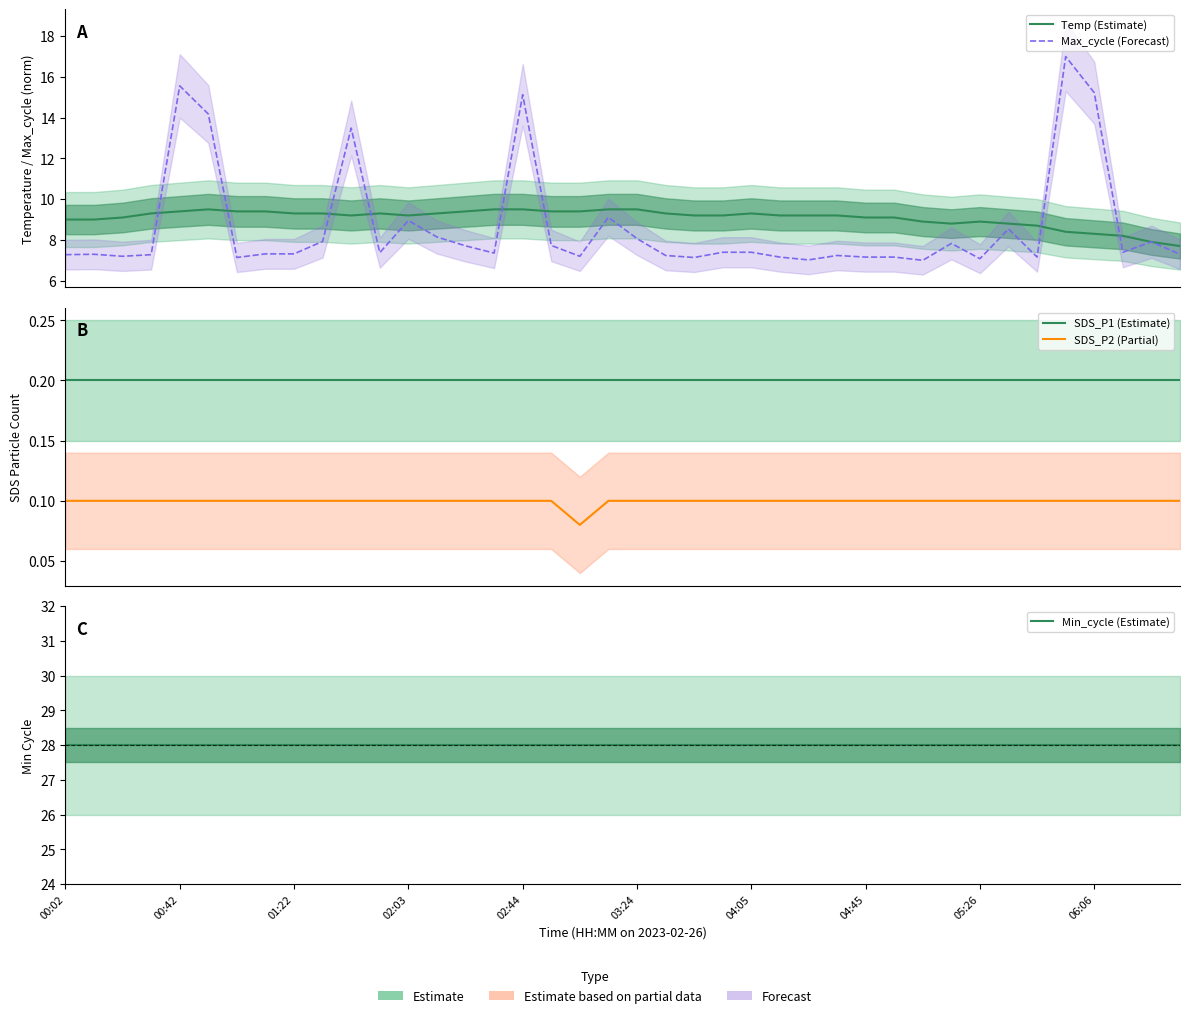

At 30, list the series in order from largest to smallest.

Min_cycle (Estimate), Temp (Estimate), Max_cycle (Forecast), SDS_P1 (Estimate), SDS_P2 (Partial)